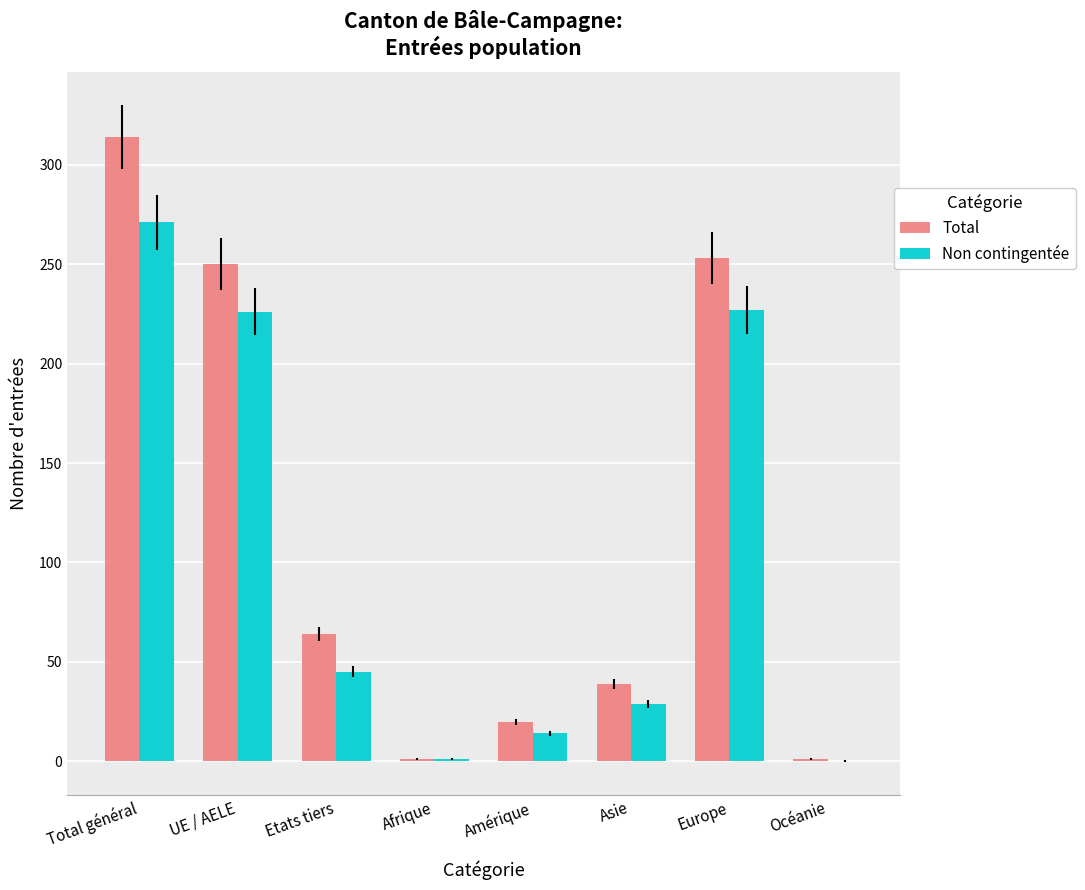

What is the average value of the Total series?

118